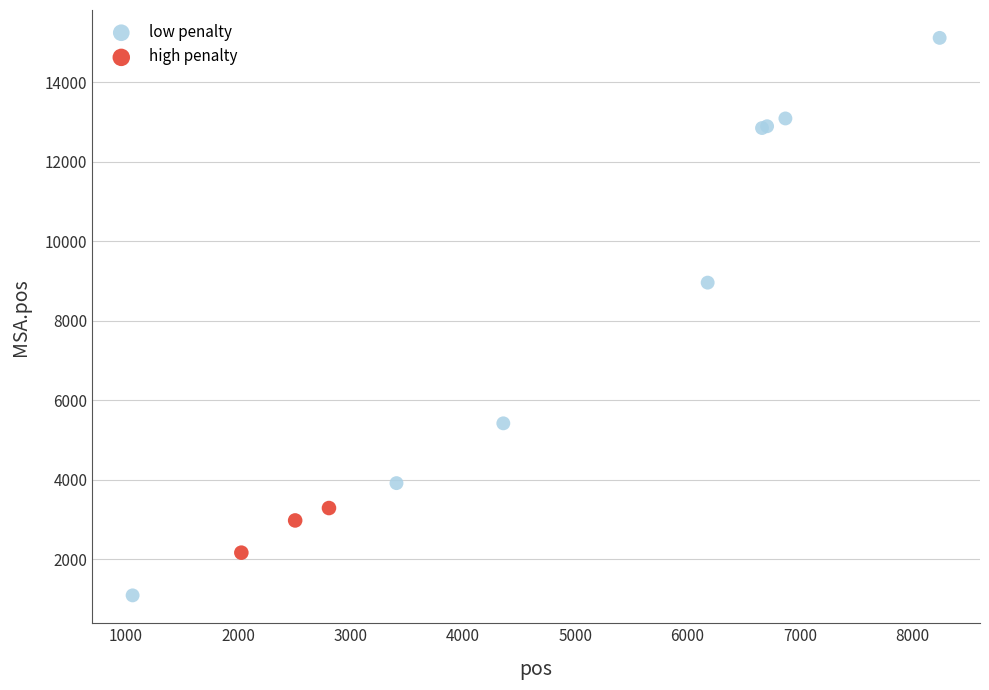

Which series has the largest Y range (max minus min)?

low penalty